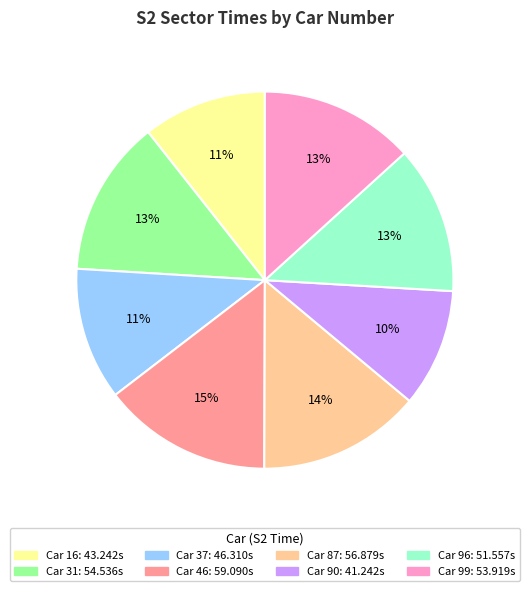

Is there any slice that represents more than half of the pie?

No